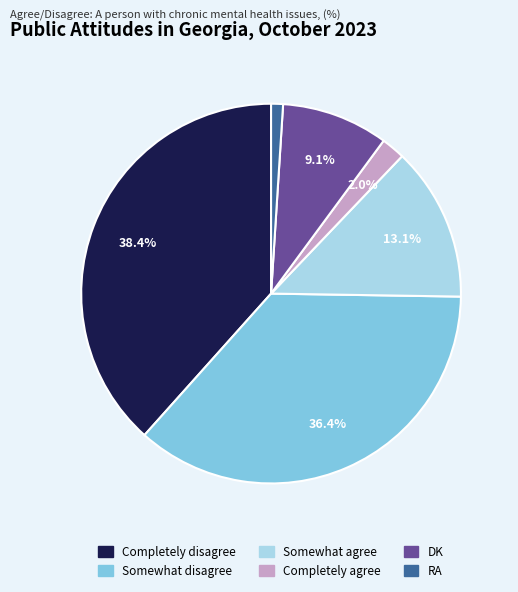

Approximately how many times larger is the value at DK compared to Somewhat agree?

0.7